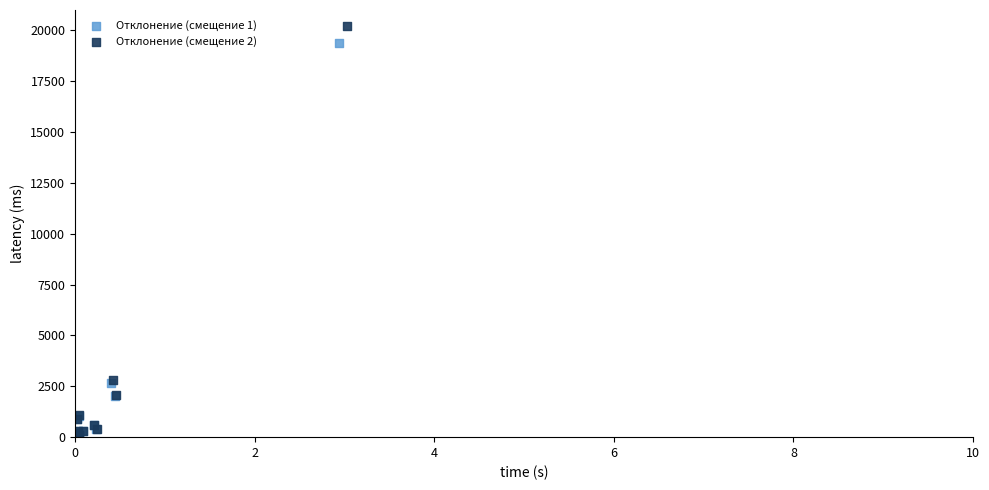

What are all the series names shown in the legend?

Отклонение (смещение 1), Отклонение (смещение 2)